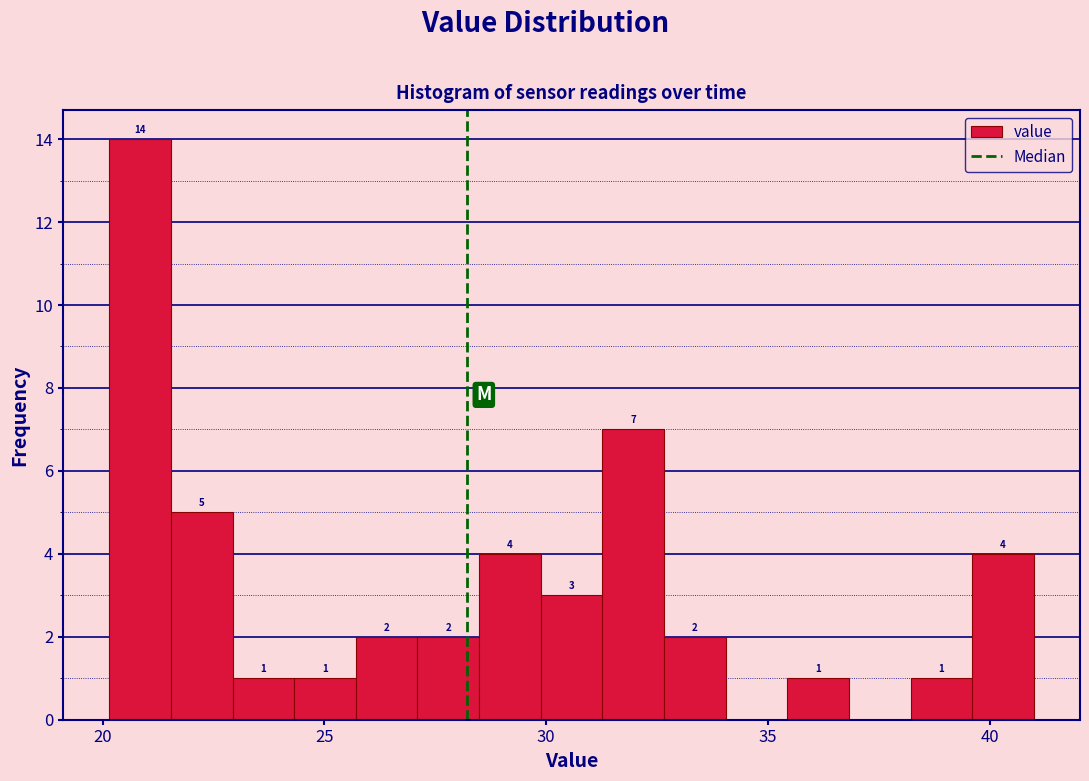

Read against the x-axis, roughly where is the centre of the tallest bar?

21.0